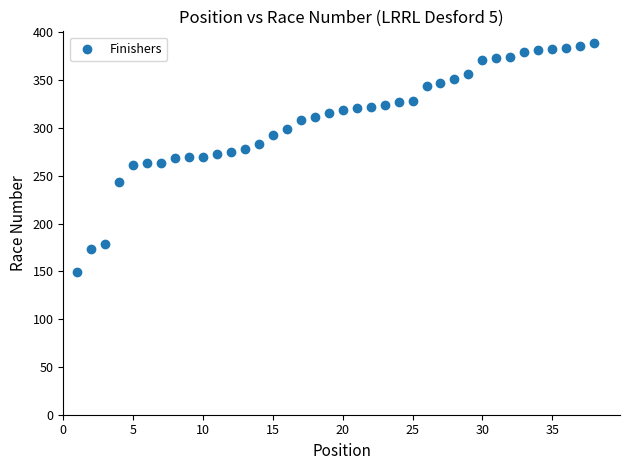

What is the range of Y values (max minus min)?

240